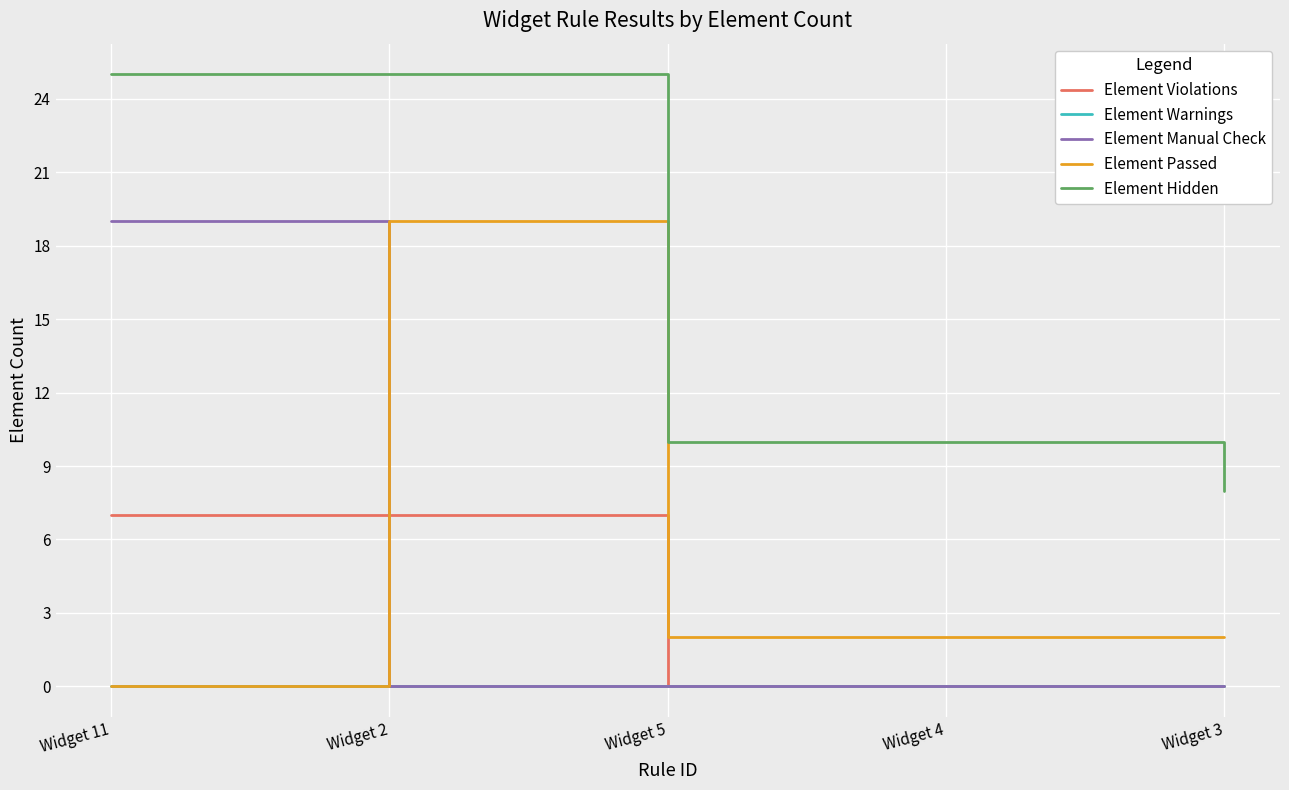

What is the greatest value displayed?

25